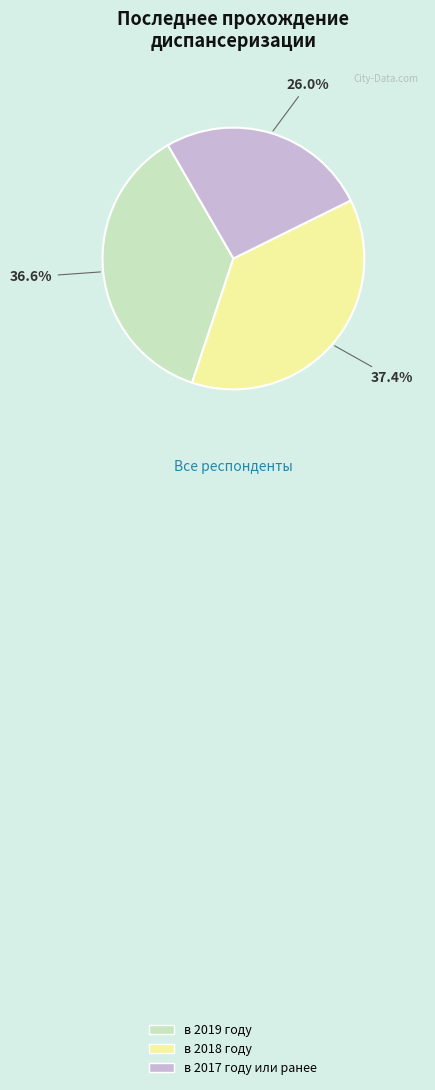

Rank the categories by value from lowest to highest.

в 2017 году или ранее, в 2019 году, в 2018 году